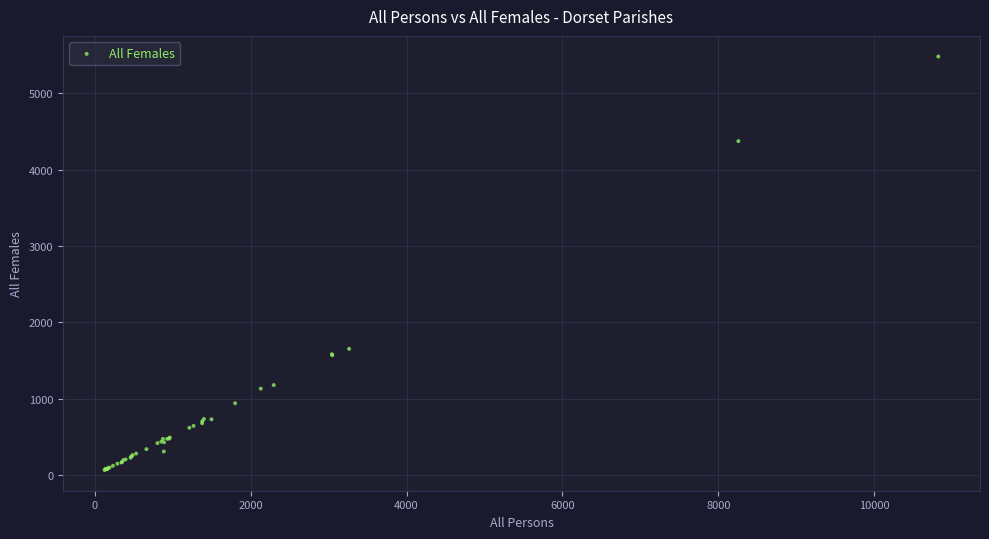

What Y value in the scatter plot is closest to 2773?

1653